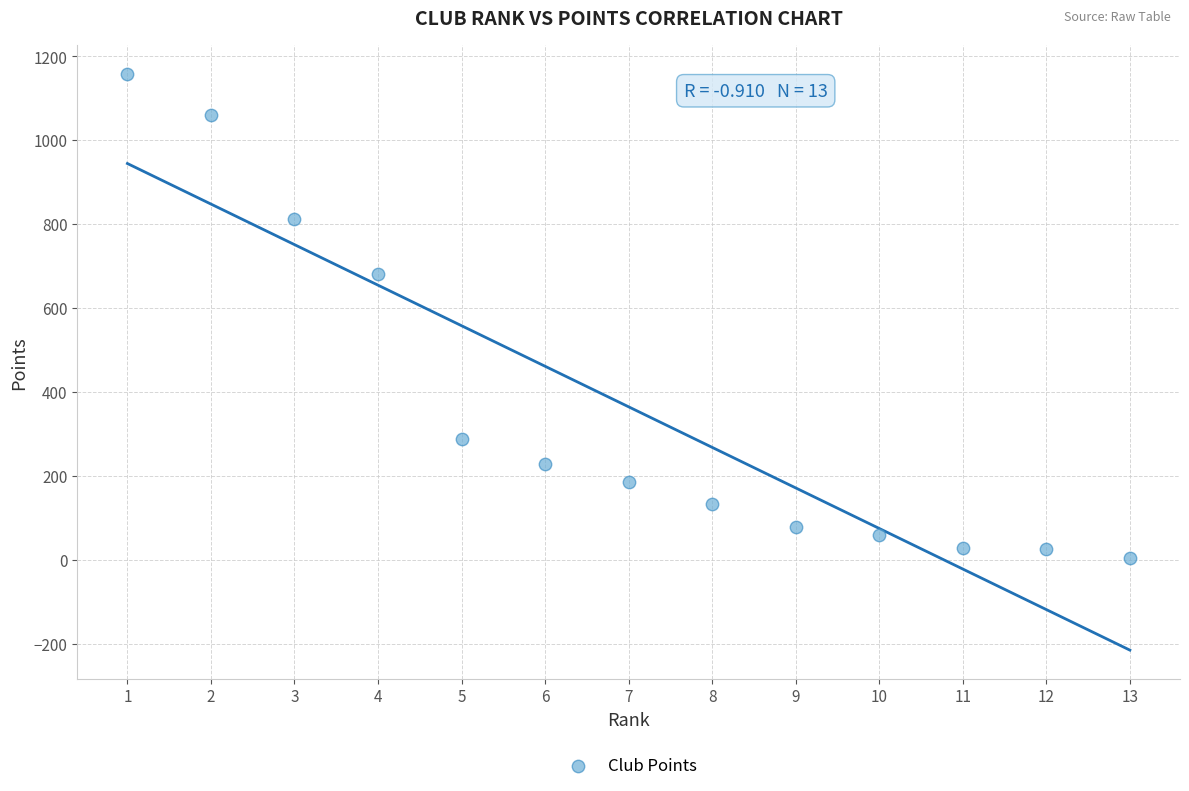

What Y value in the scatter plot is closest to 581?

680